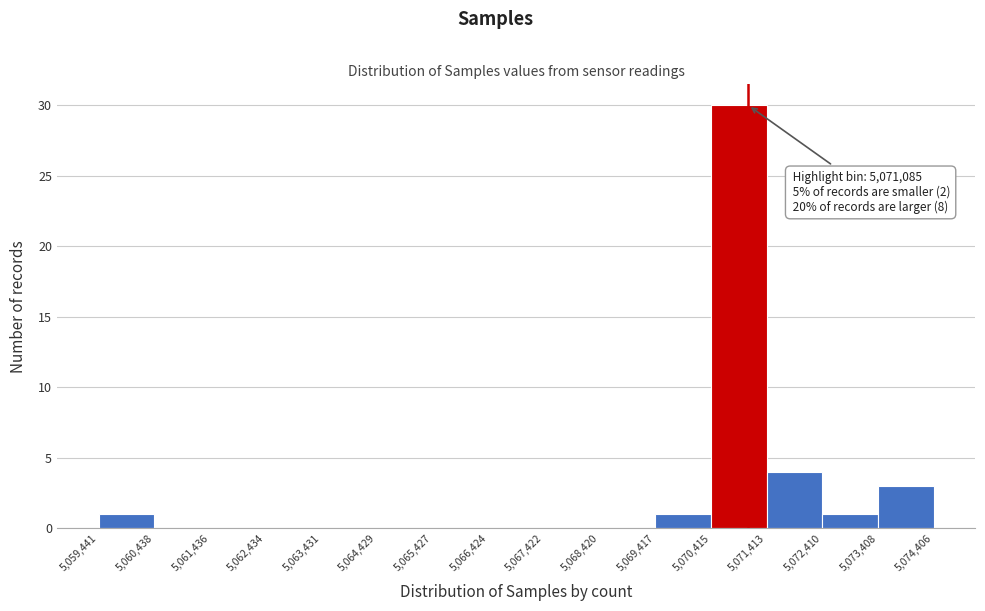

Over which range of the x-axis is the bar tallest?

5,070,415 to 5,071,413